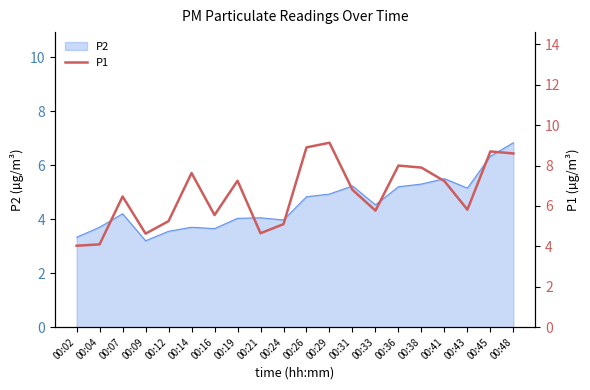

True or false: the data has more than 0 interior local peaks.

True